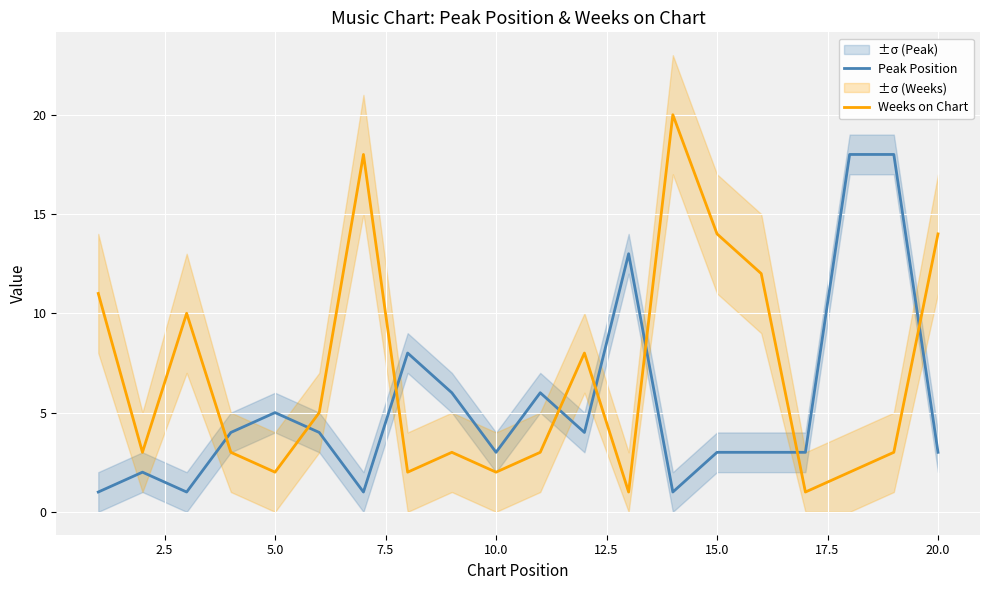

What is the difference between the maximum and minimum values in the Peak Position series?

17